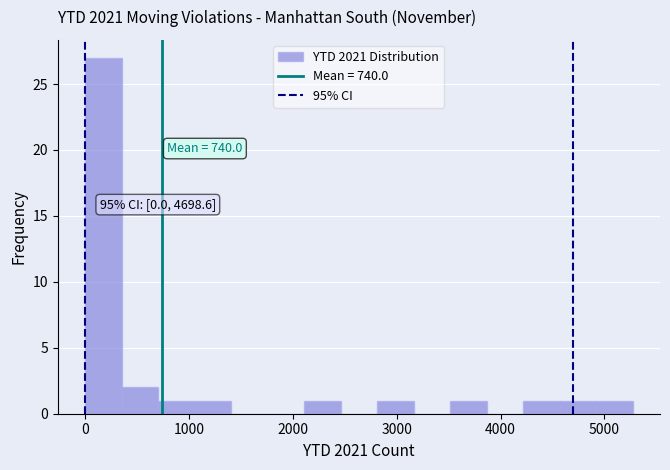

Around what value on the x-axis is the tallest bar? Give the approximate position of its centre, as read against the axis.

200